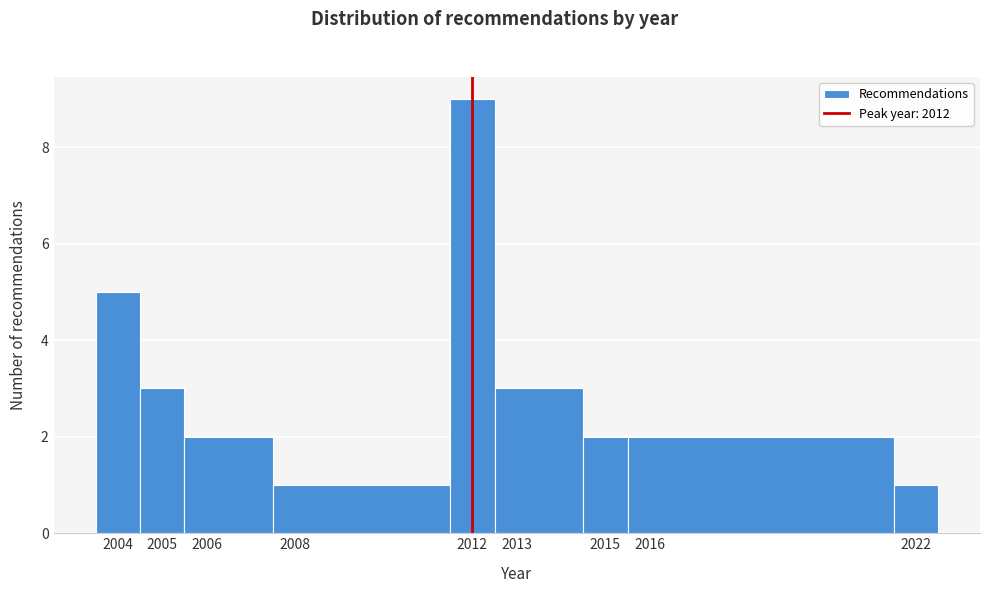

Reading left to right, transcribe this chart: for each bar, give the range it covers on the x-axis and its height. The values are not printed on the chart, so give them approximately, as read against the axis.

2003.5 to 2004.5: 5
2004.5 to 2005.5: 3
2005.5 to 2007.5: 2
2007.5 to 2011.5: 1
2011.5 to 2012.5: 9
2012.5 to 2014.5: 3
2014.5 to 2015.5: 2
2015.5 to 2021.5: 2
2021.5 to 2022.5: 1